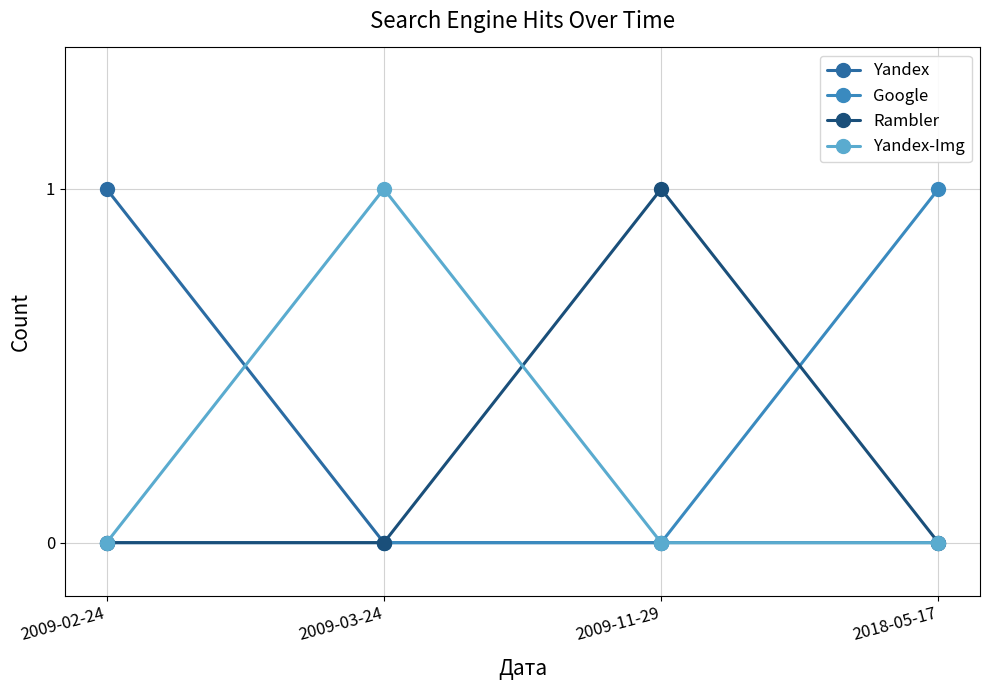

What is the difference between the maximum and minimum values in the Yandex series?

1